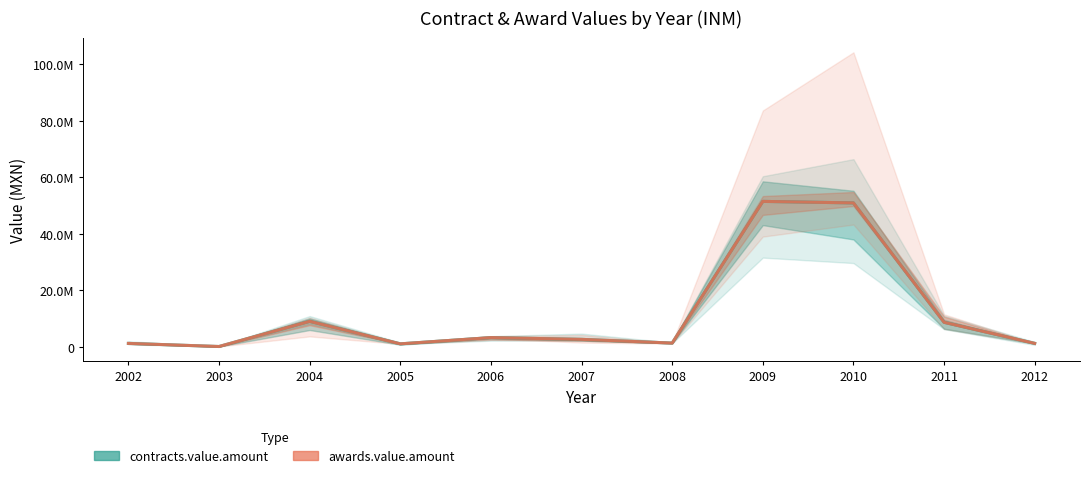

How many interior local valleys does the awards.value.amount series have?

3